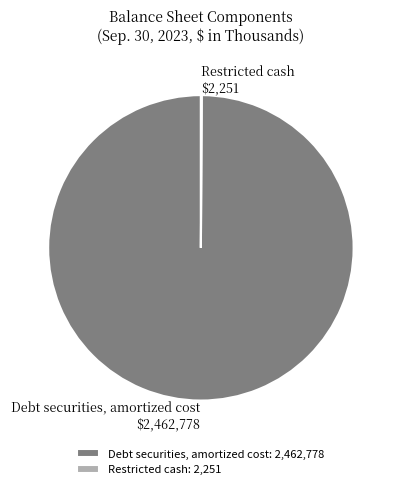

Does Debt securities, amortized cost account for over 50% of the chart?

Yes